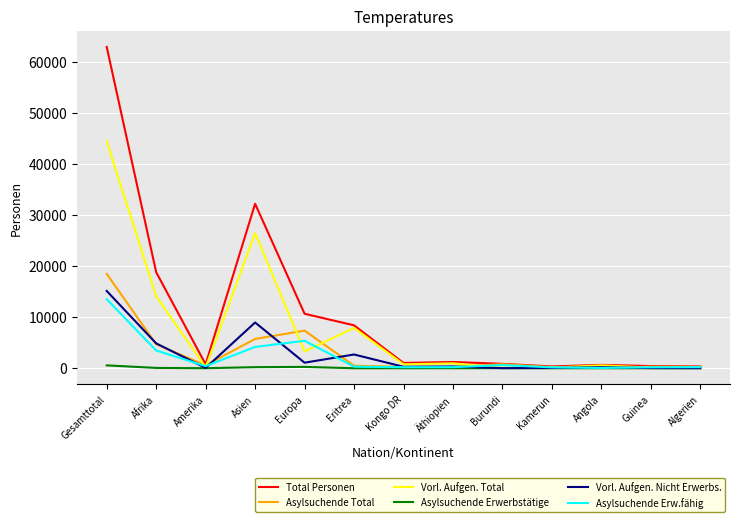

True or false: Asylsuchende Erw.fähig has a value of 203 at Kongo DR.

True